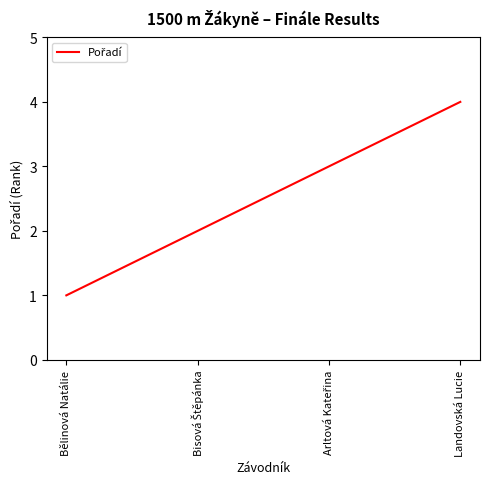

The chart shows a value of 0 at Bělinová Natálie. True or false?

False